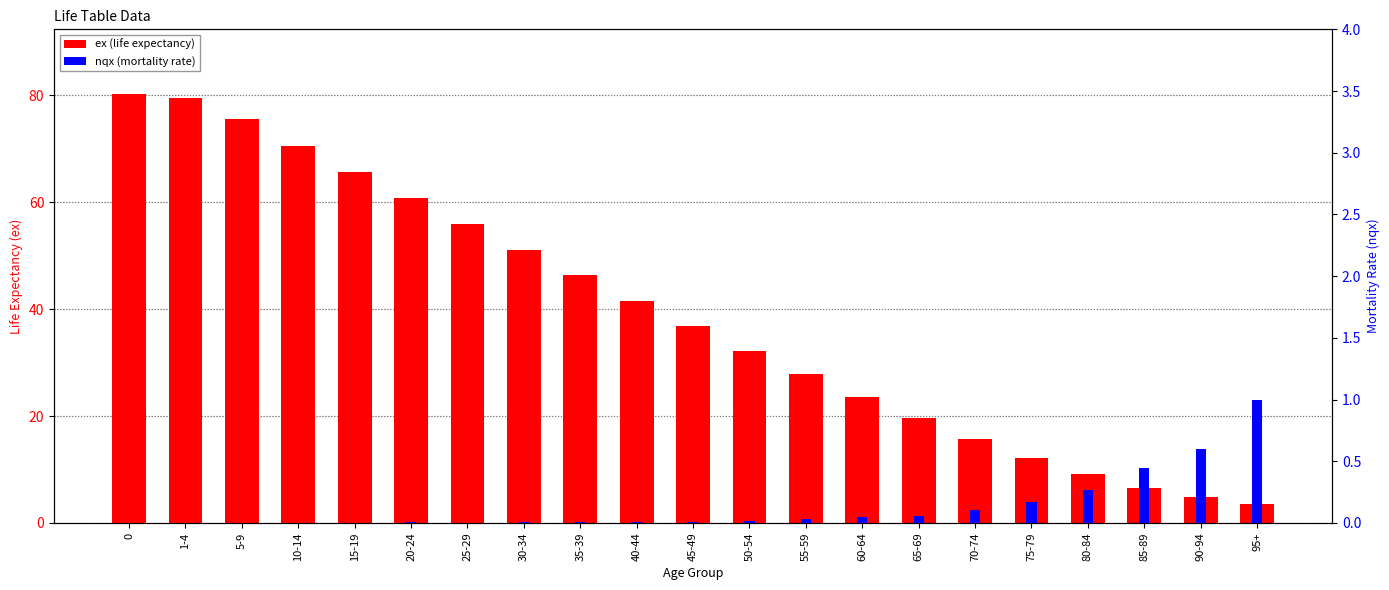

List the series in order of their peak value, highest first.

ex (life expectancy), nqx (mortality rate)